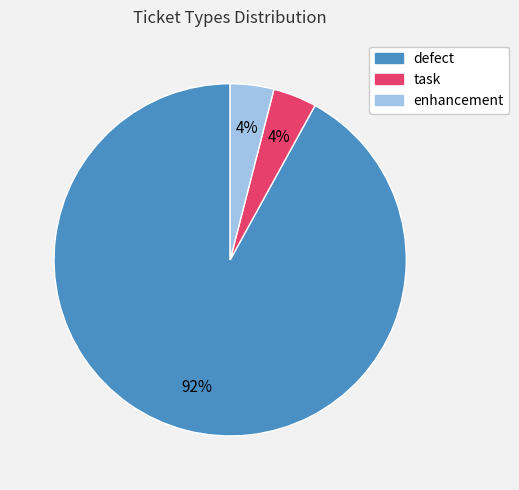

How many segments does this pie chart have?

3